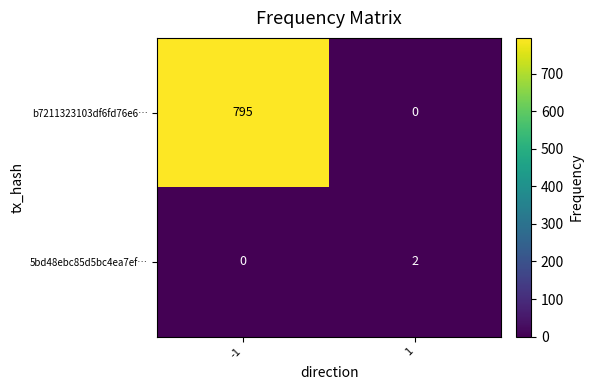

Which series changed the most between -1 and 1?

b7211323103df6fd76e6…